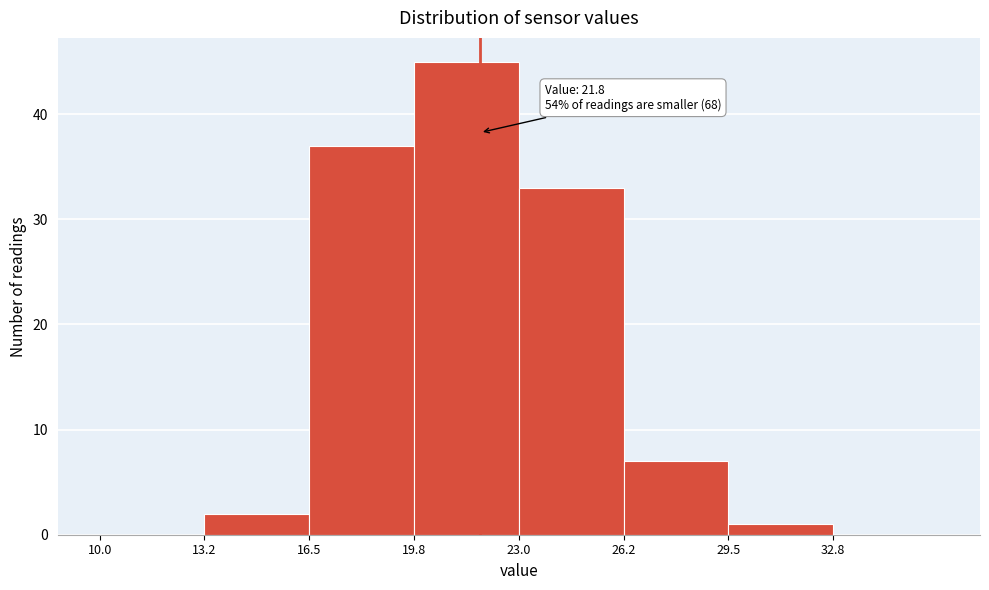

Which range on the x-axis has the tallest bar?

19.75 to 23.00